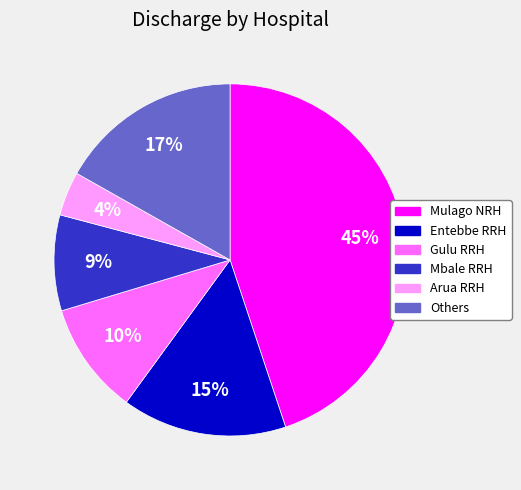

To the nearest percent, what is the average slice percentage?

17%